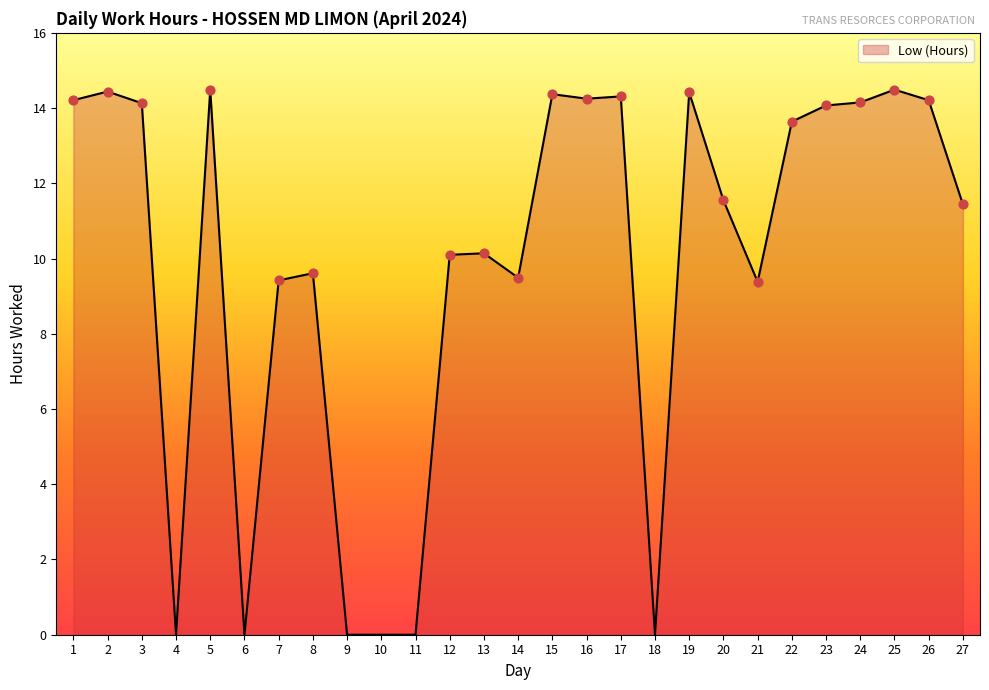

Which has a higher value, 2 or 7?

2